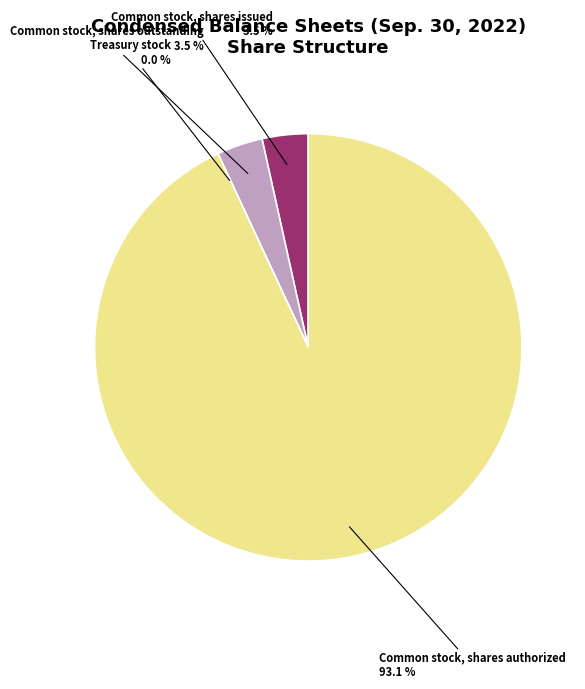

True or false: Common stock, shares issued accounts for 11% of the total.

False